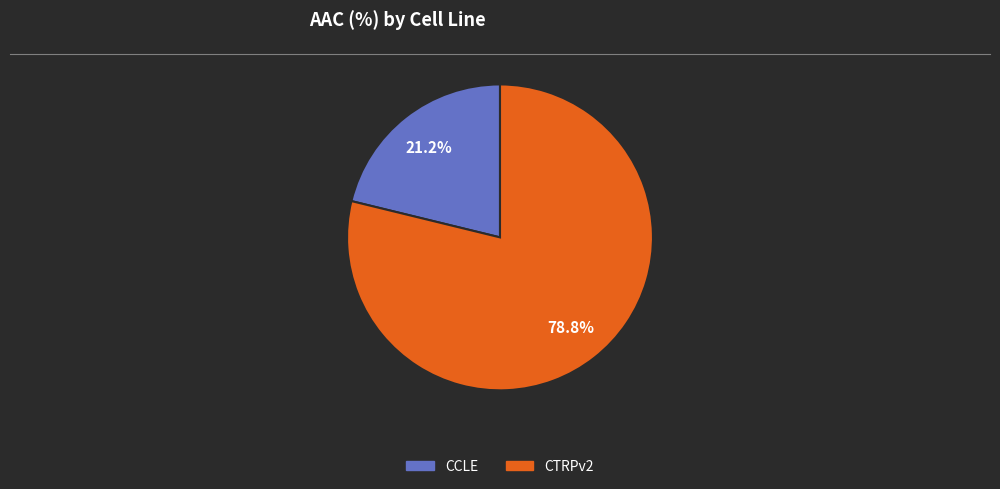

To the nearest percent, what portion does CTRPv2 represent?

79%